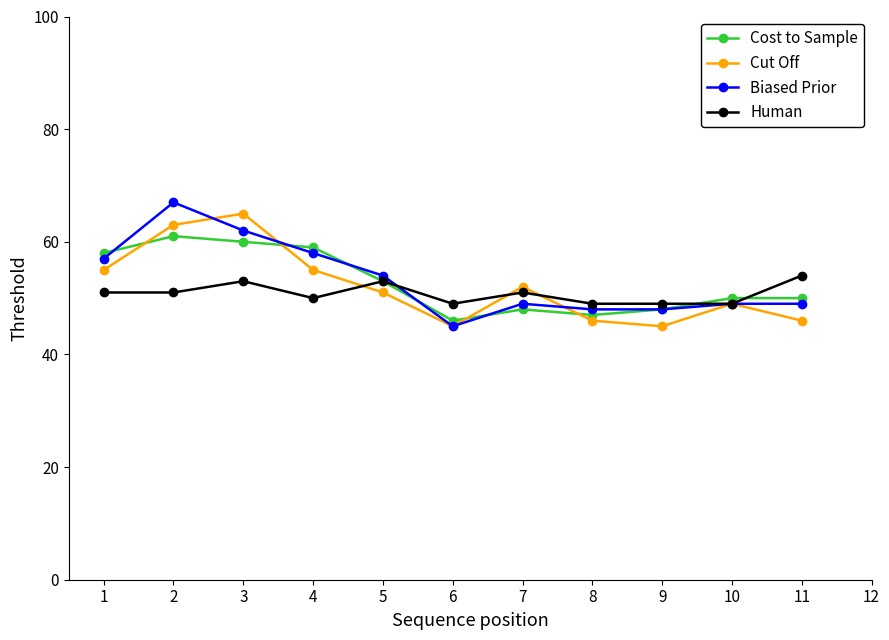

What is the total value across all series at 11?

199